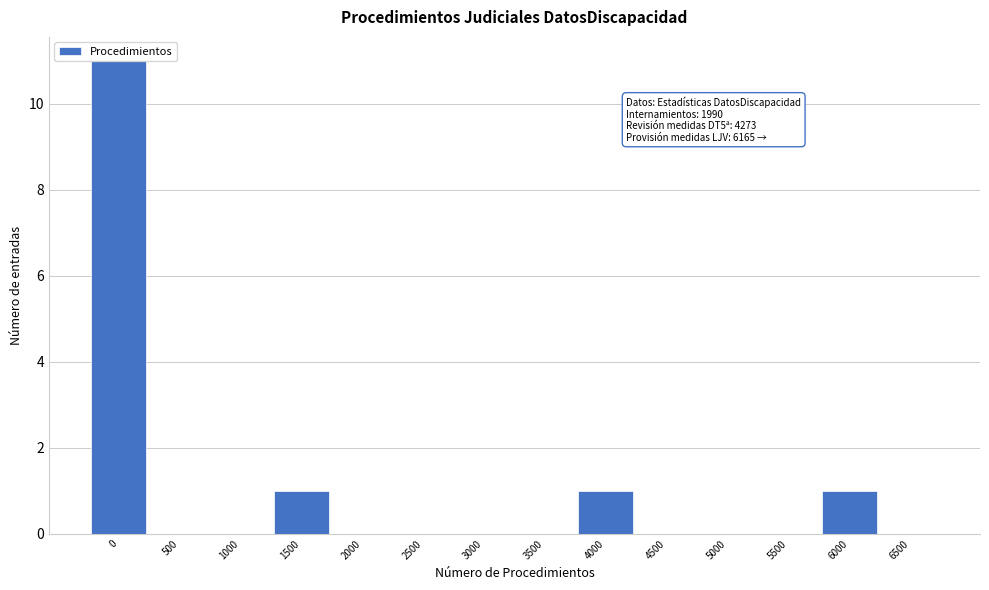

What is the sum of all values?

14